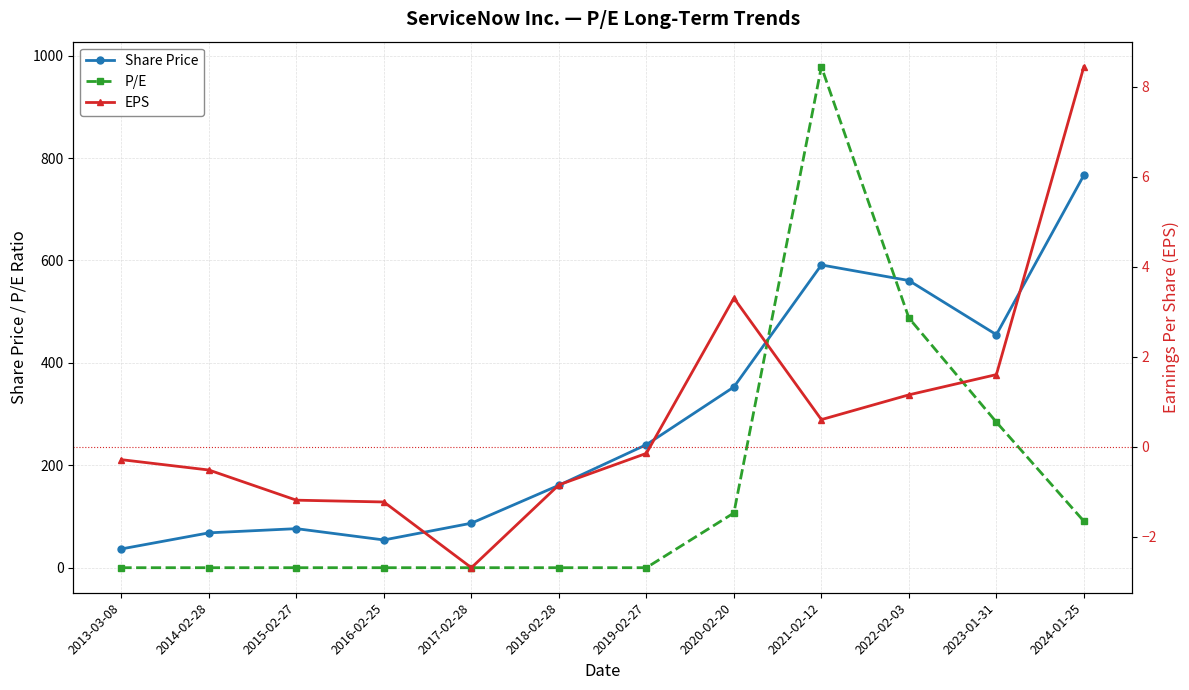

Which series changed the most between 2019-02-27 and 2021-02-12?

P/E